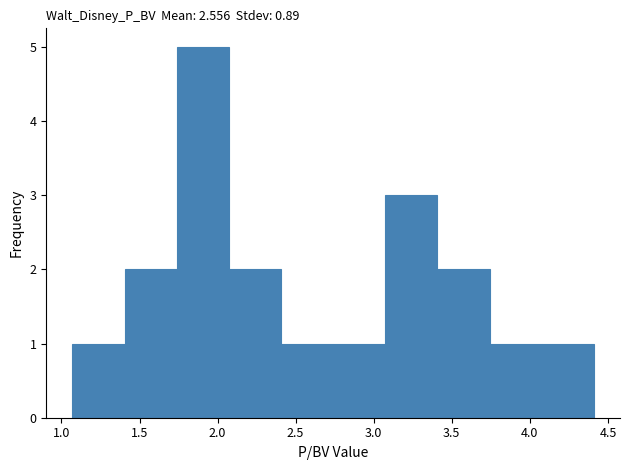

Over which range of the x-axis is the bar tallest?

1.75 to 2.05